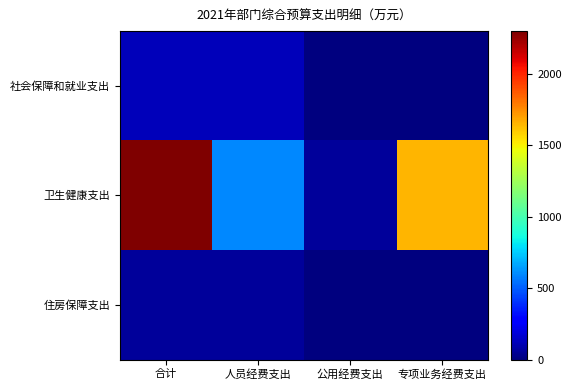

Rank the series by their maximum value, from lowest to highest.

住房保障支出, 社会保障和就业支出, 卫生健康支出